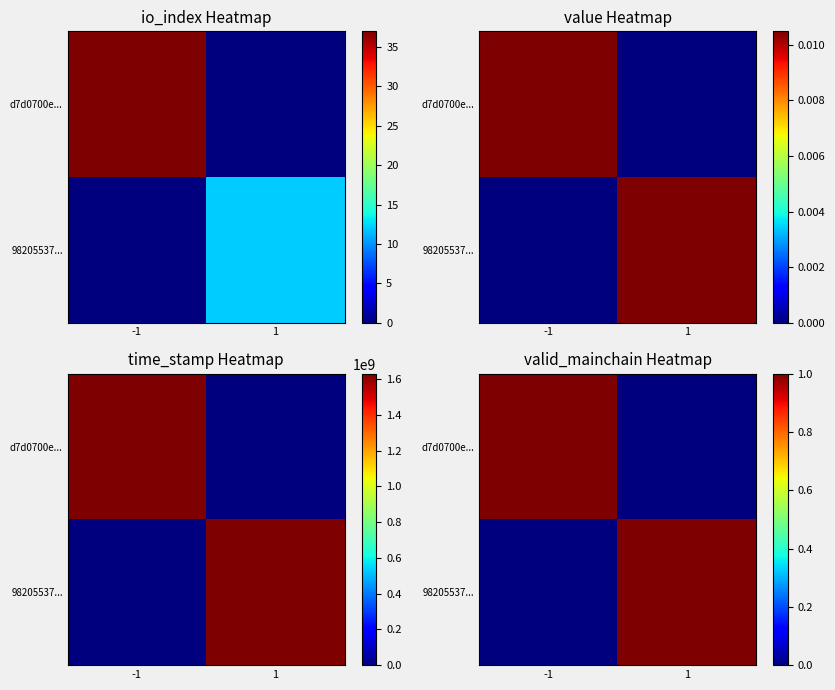

At which category is the sum across all series the highest?

-1